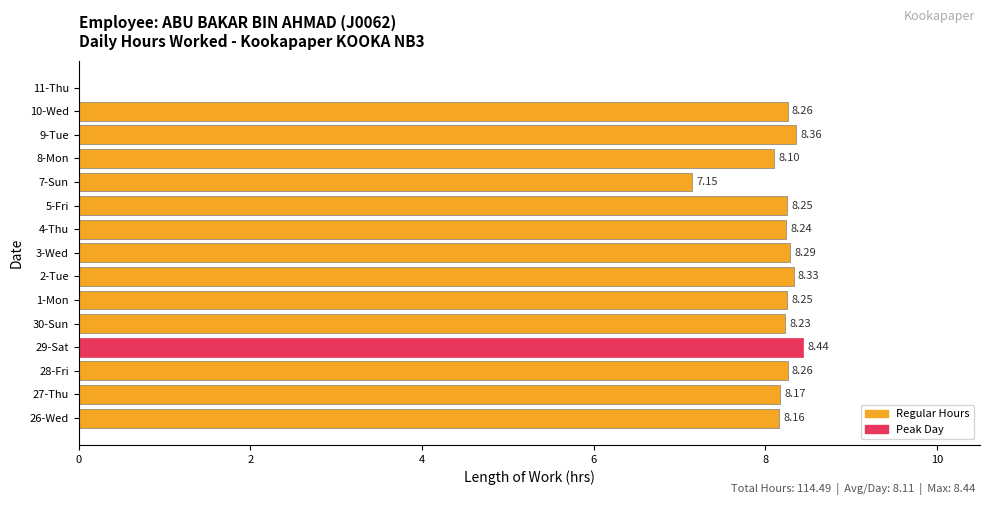

How many positive values are there?

14